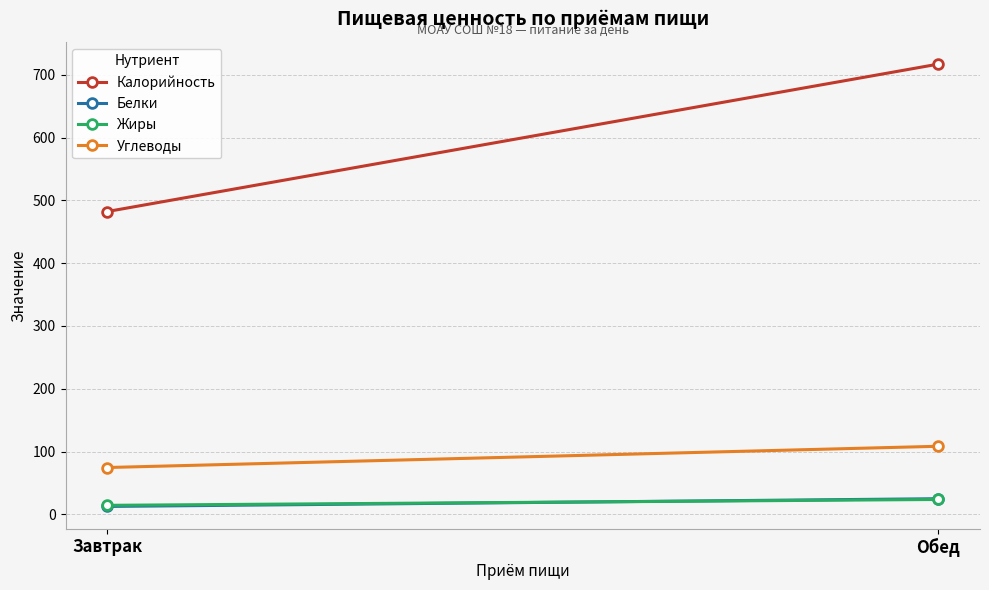

What is the difference between the Жиры values at Обед and Завтрак?

9.3